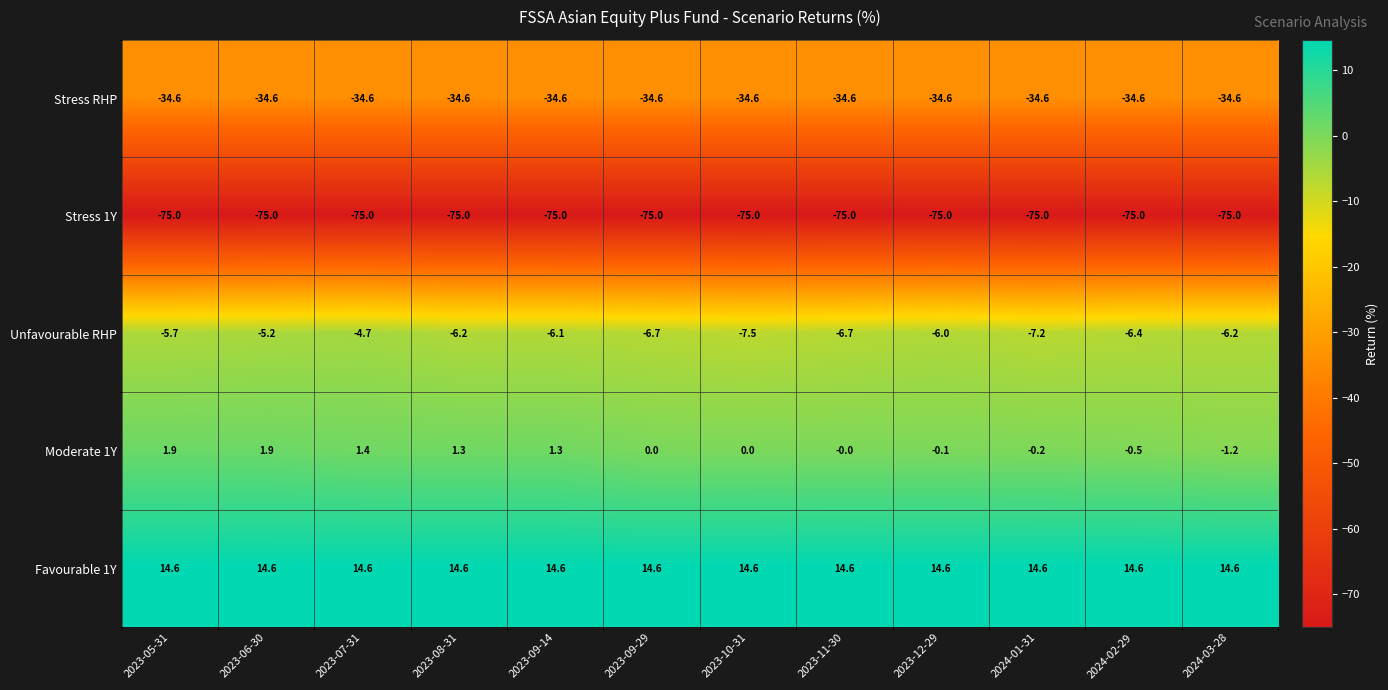

Count the number of data series in this chart.

5